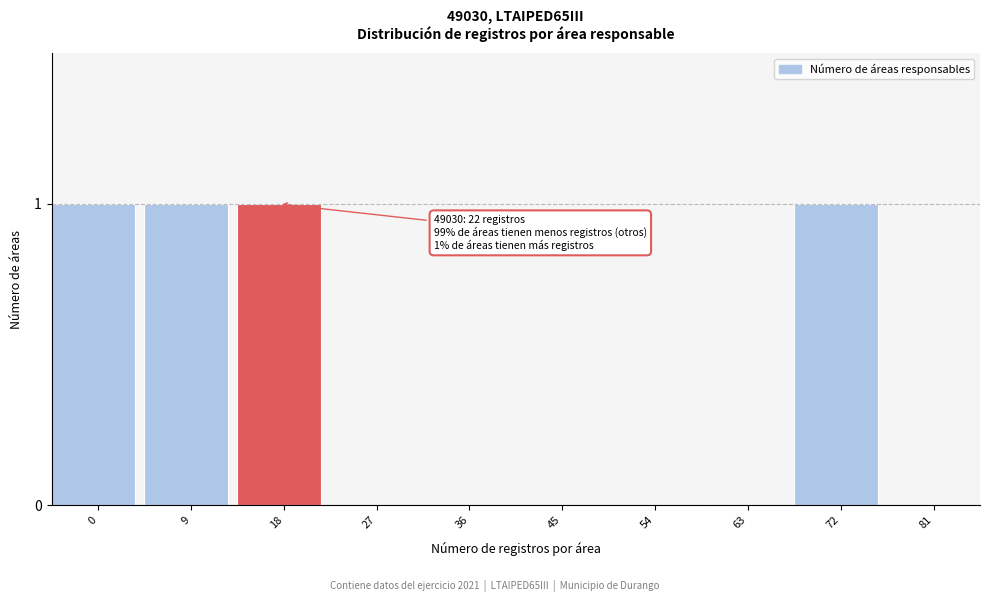

Reading left to right, what are all the values shown in this chart?

0=1	9=1	18=1	27=0	36=0	45=0	54=0	63=0	72=1	81=0